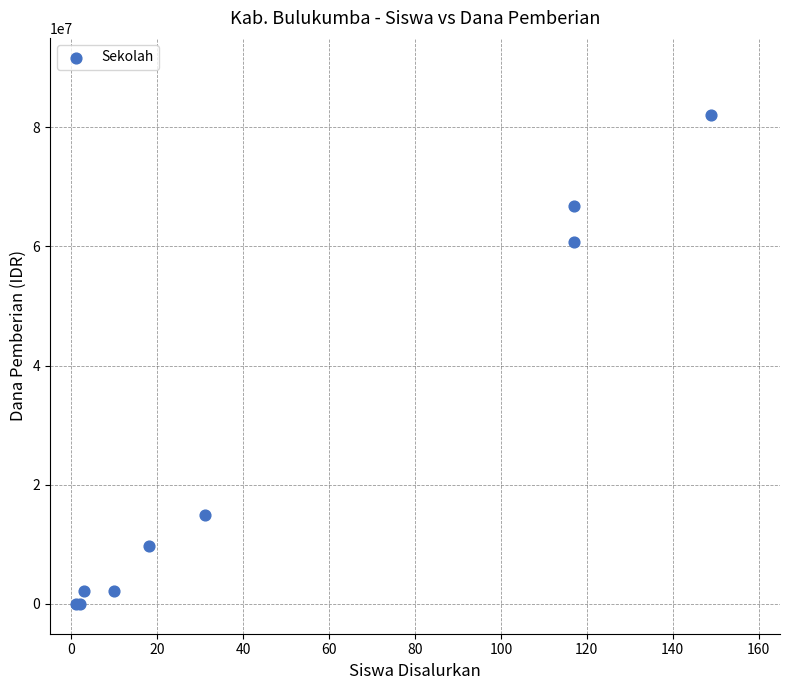

What Y value in the scatter plot is closest to 41062500?

60750000